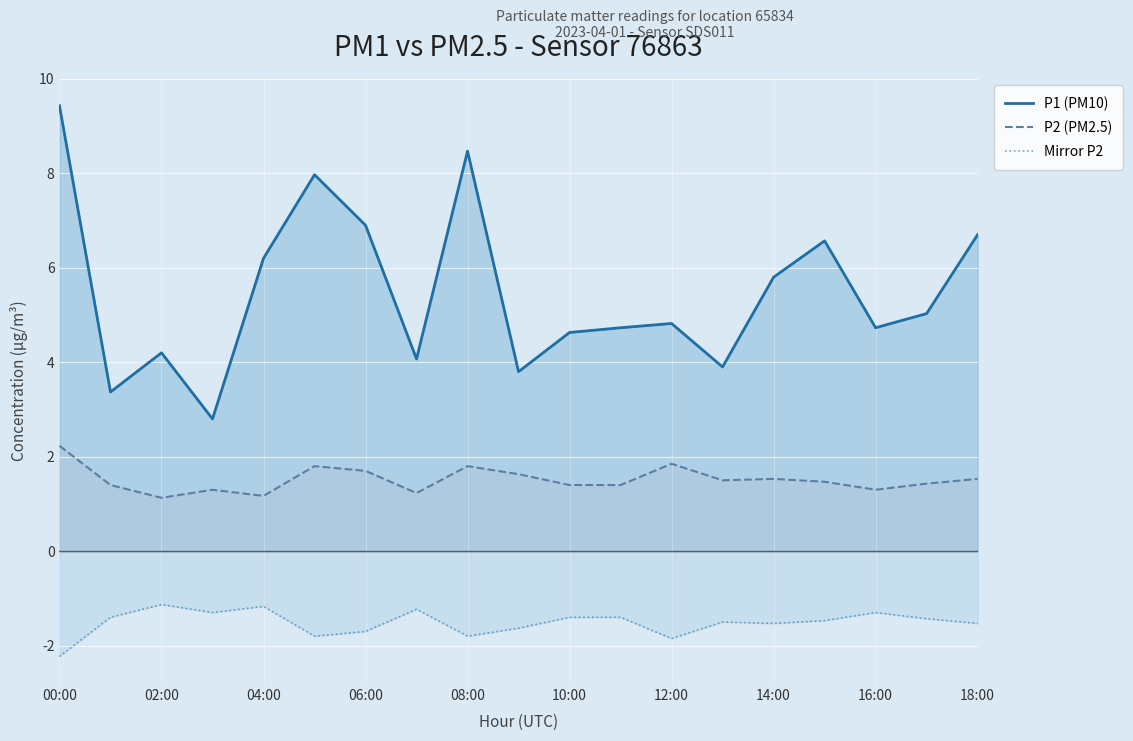

In P2 (PM2.5), how many points are higher than both neighbors (excluding endpoints)?

5